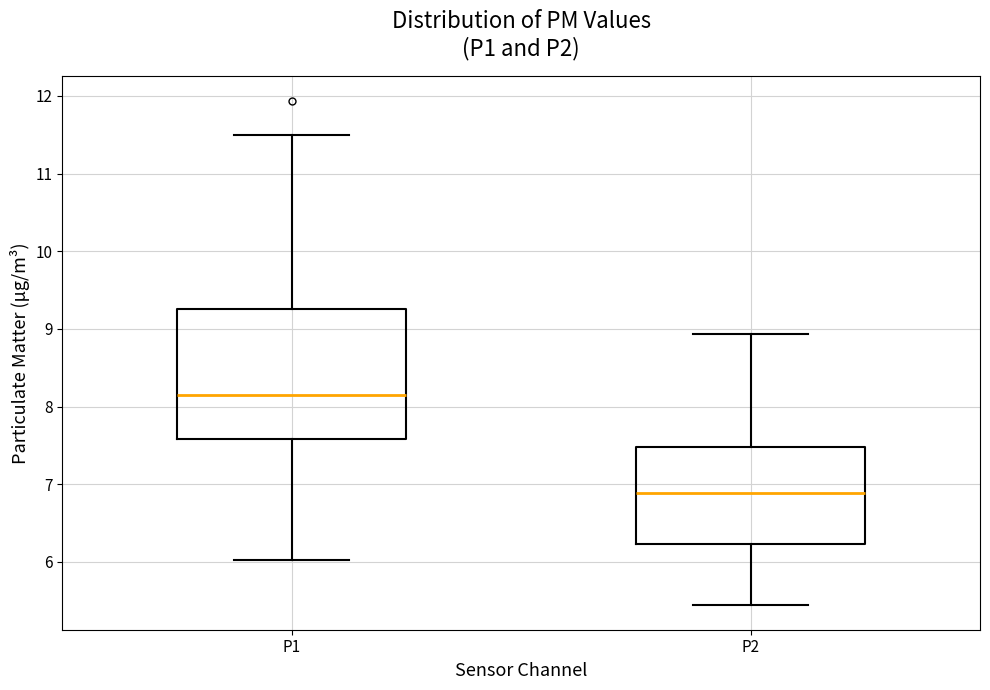

Reading left to right, read every box against the y-axis: the position of its median line, the range the box covers, and the ends of its whiskers. The values are not printed on the chart, so give them approximately, as read against the axis.

P1: median 8.2, box 7.6 to 9.3, whiskers 6.0 to 11.5
P2: median 6.9, box 6.2 to 7.5, whiskers 5.5 to 8.9